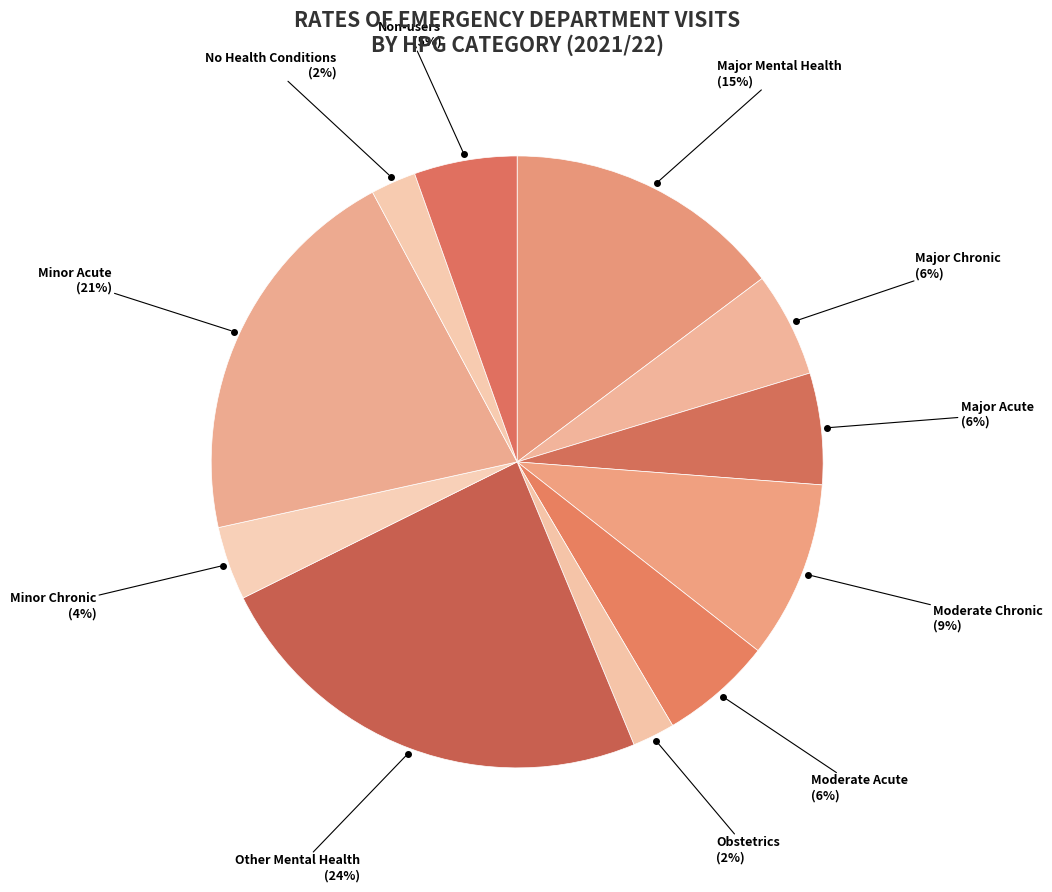

What percentage is the Other Mental Health slice, to the nearest percent?

24%